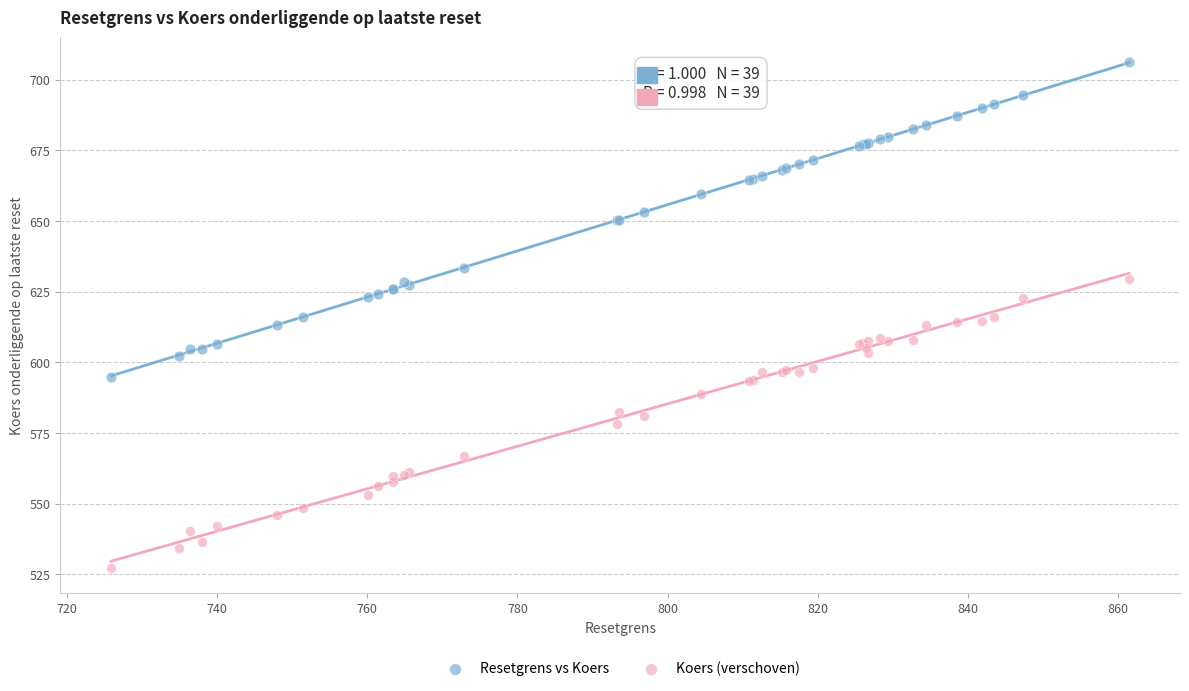

Which series contains the highest Y value?

Resetgrens vs Koers